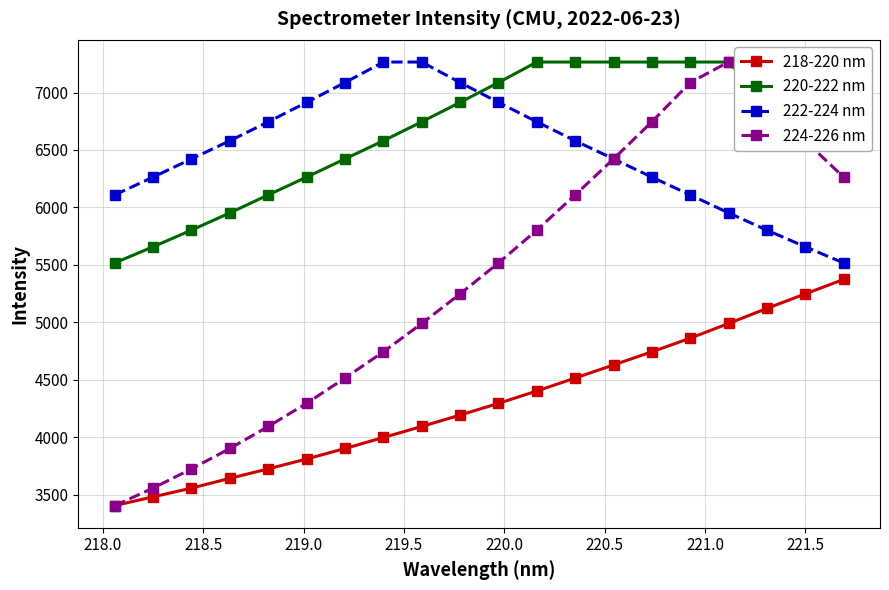

Does the chart display data point markers on the line(s)?

Yes